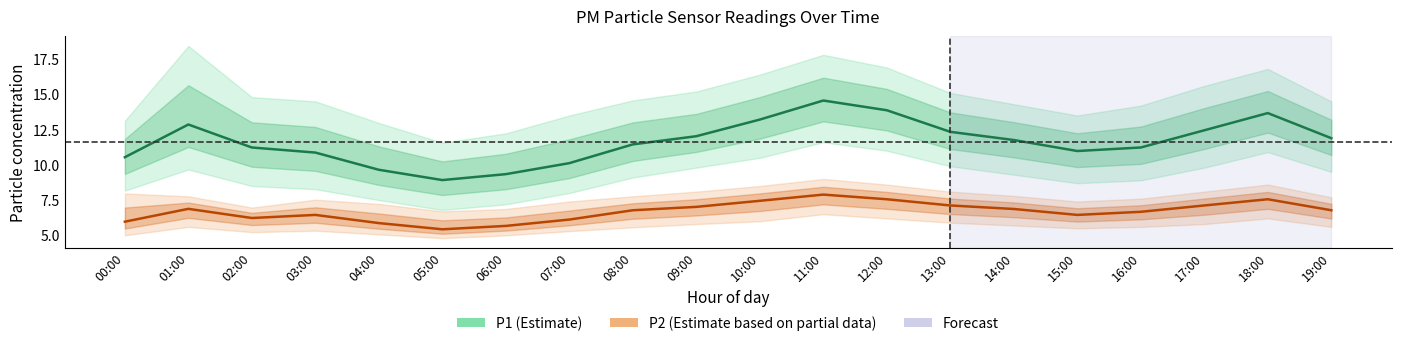

How many categories are shown in the chart?

20